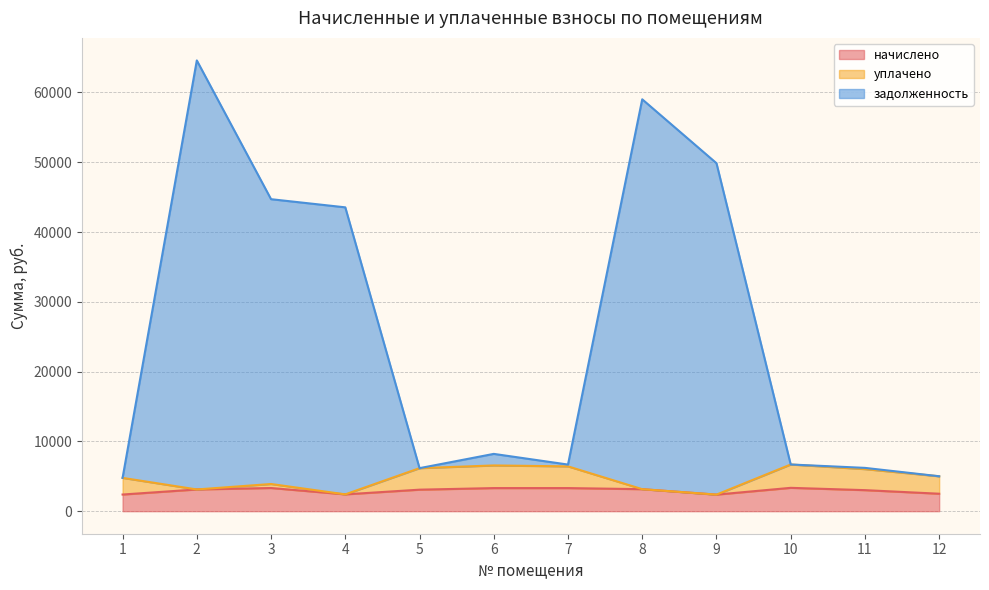

What are all the series names shown in the legend?

начислено, уплачено, задолженность